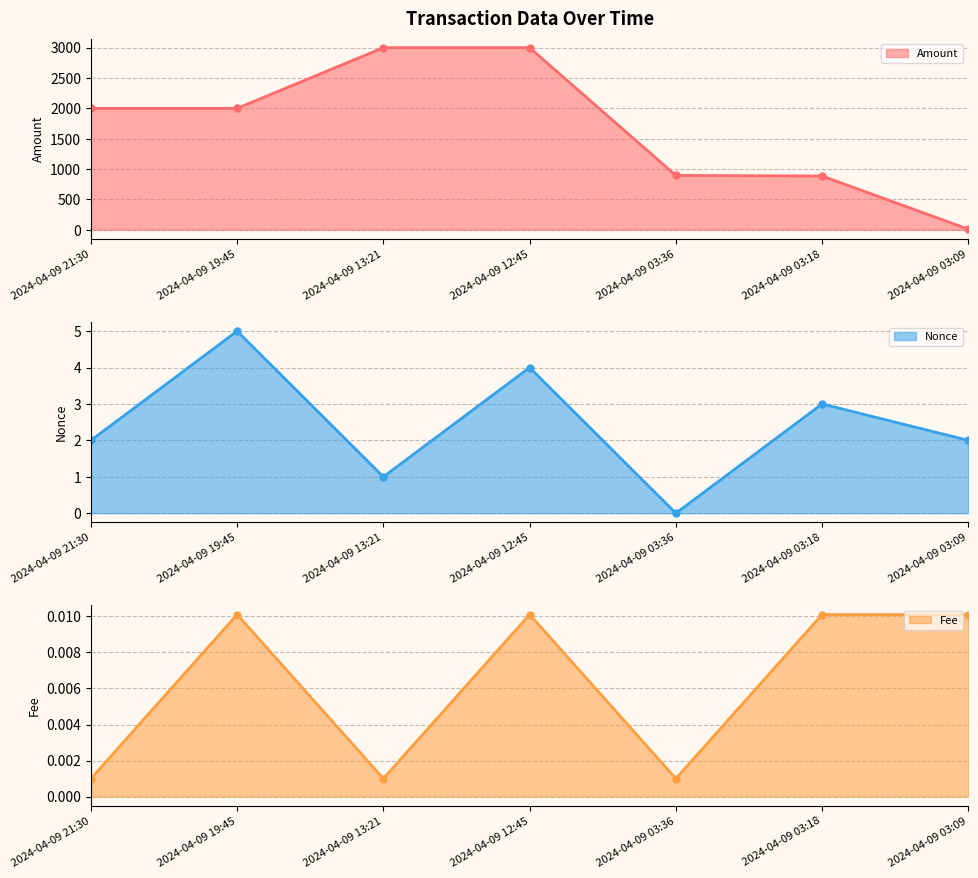

Where is the first local minimum for Fee line?

2024-04-09 13:21